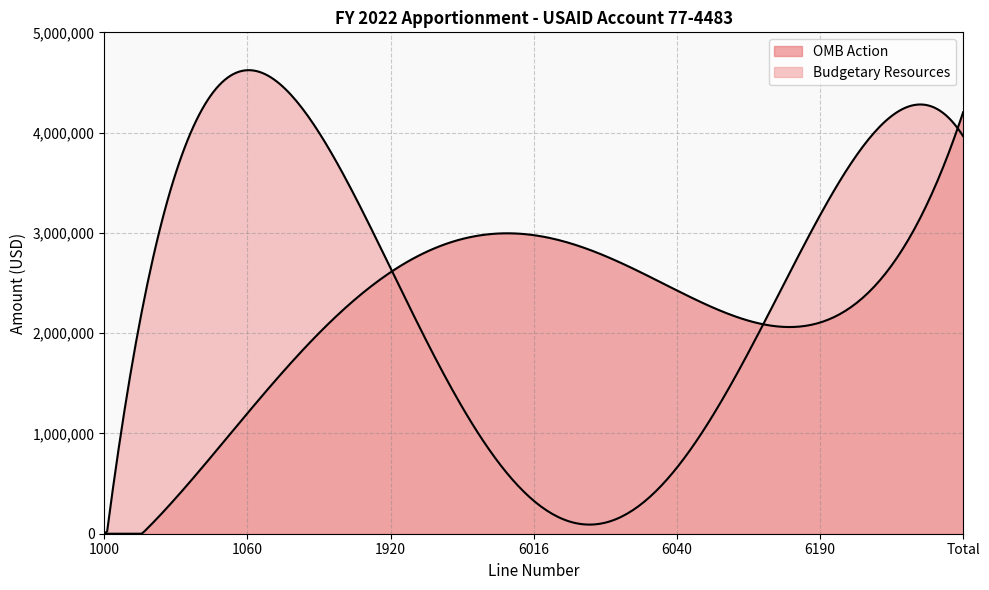

In OMB Action, how many points are lower than both neighbors (excluding endpoints)?

1